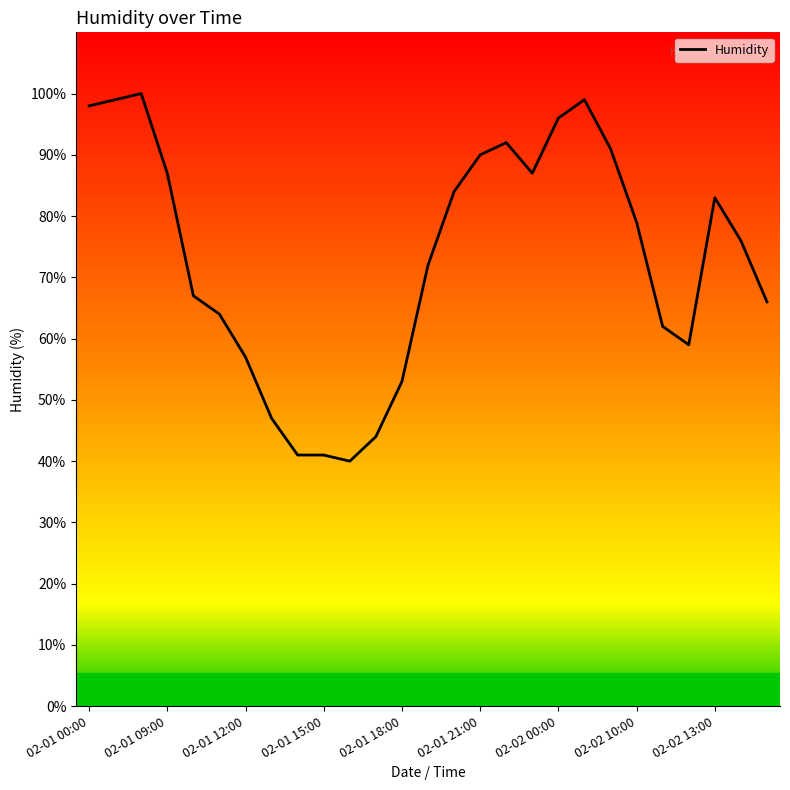

What is the greatest value displayed?

100